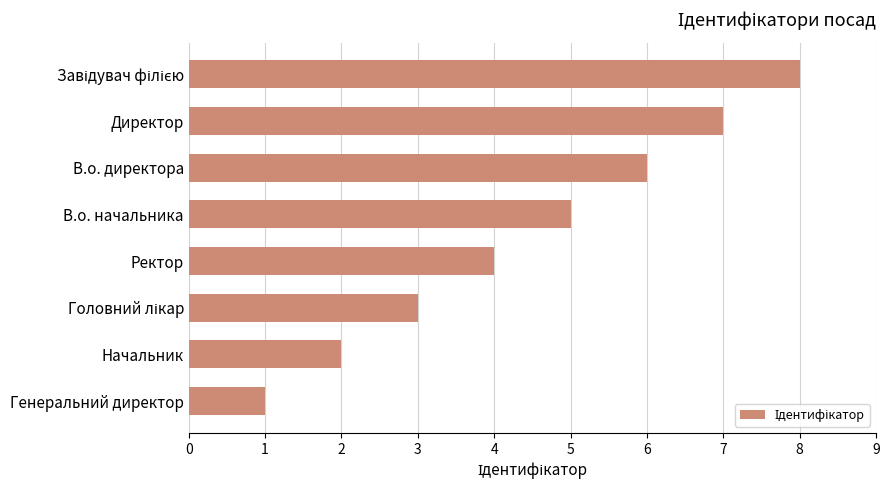

What is the greatest value displayed?

8